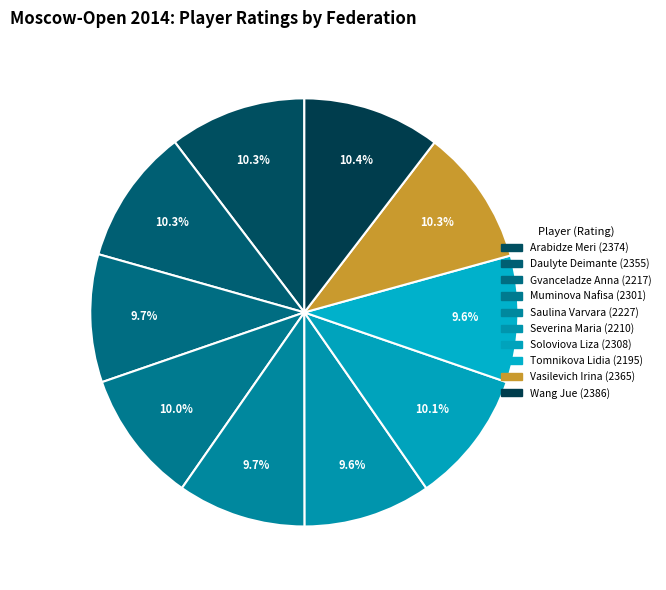

How many slices are in this pie chart?

10